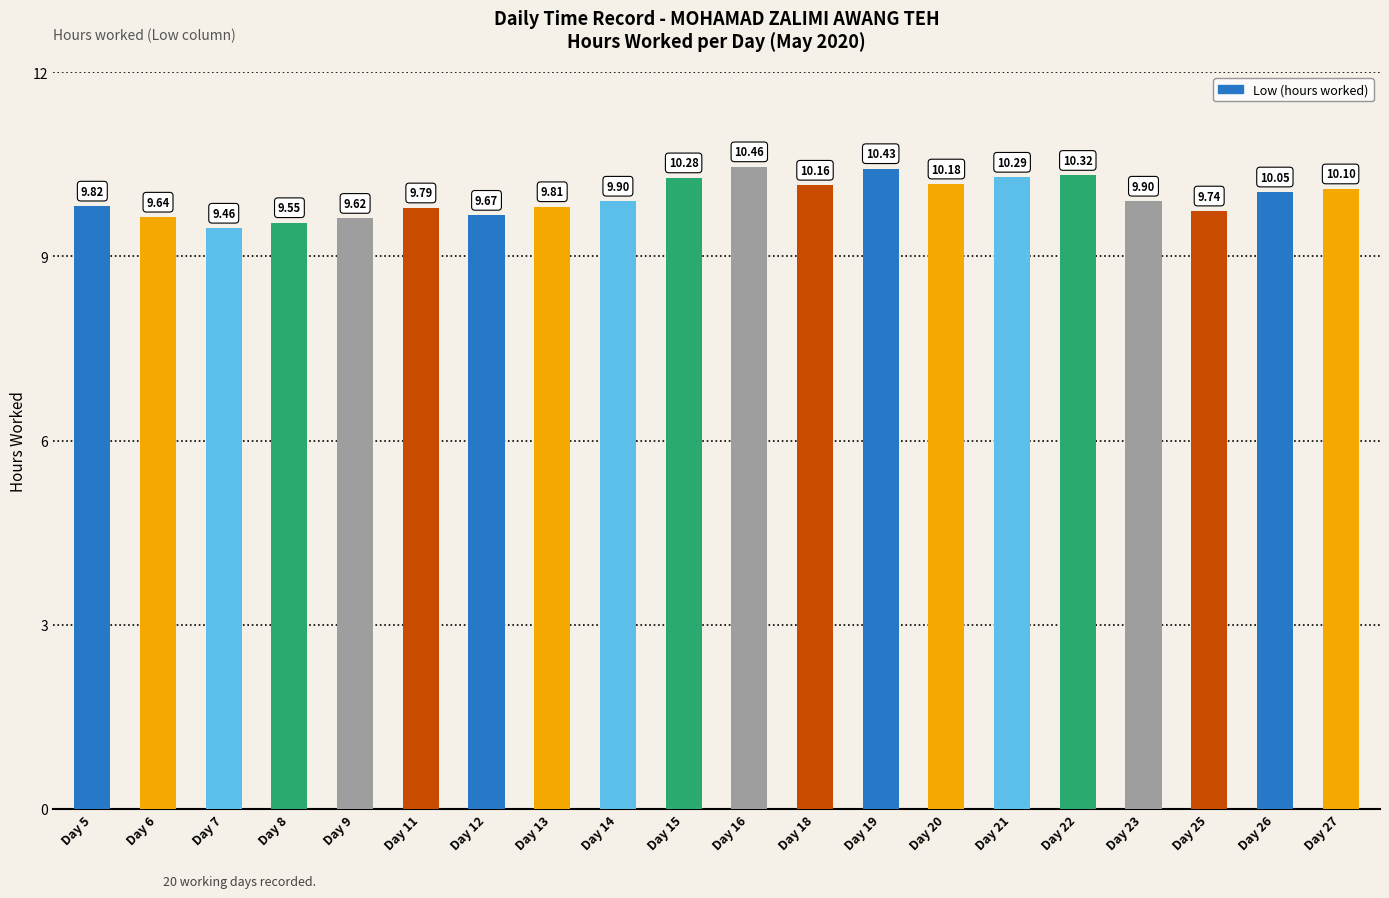

What is the maximum value shown in the chart?

10.5